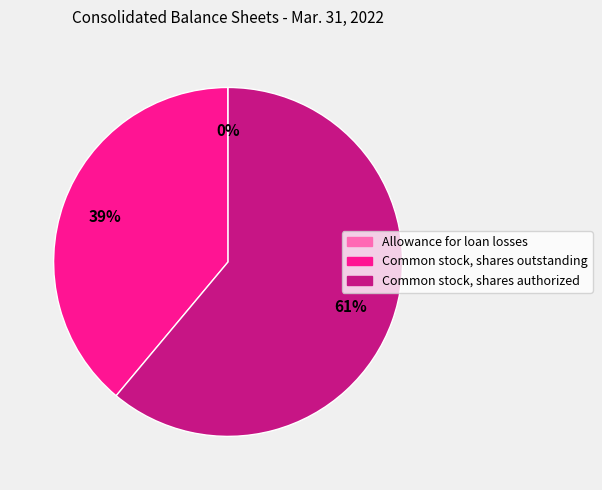

Does any single category account for the majority?

Yes